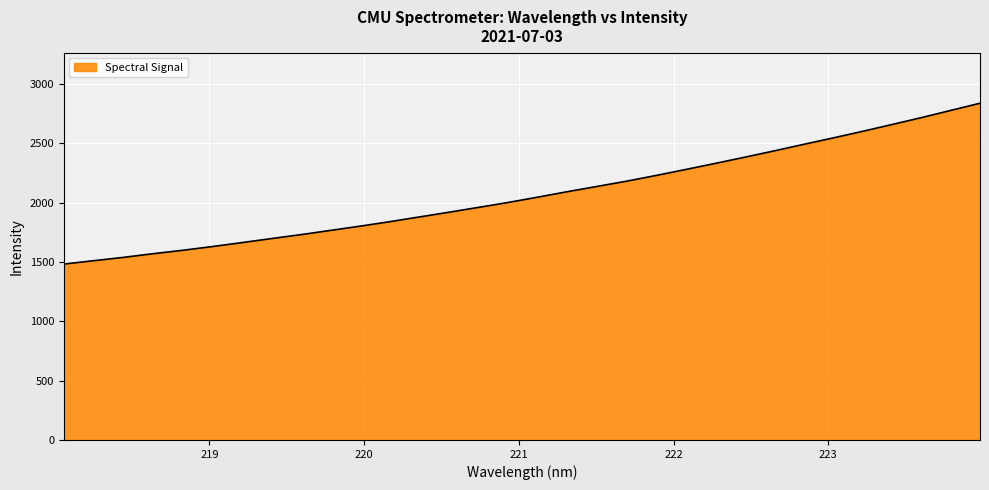

What is the maximum value shown in the chart?

2839.5